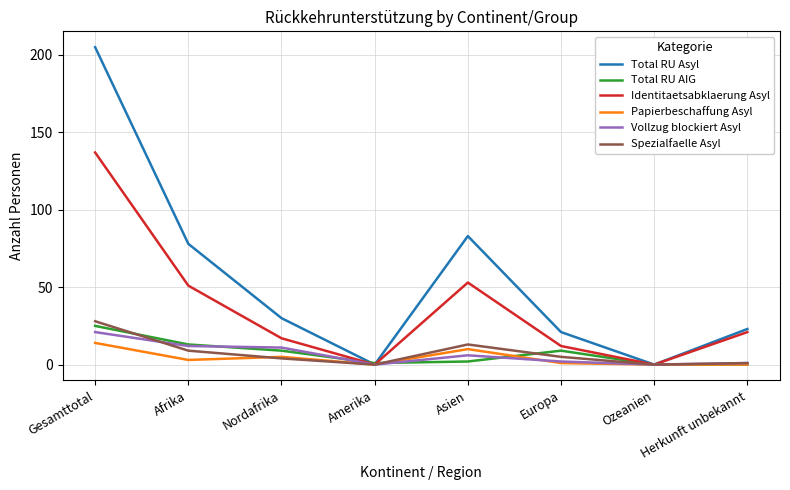

Where does the Vollzug blockiert Asyl series first go above 6?

Gesamttotal